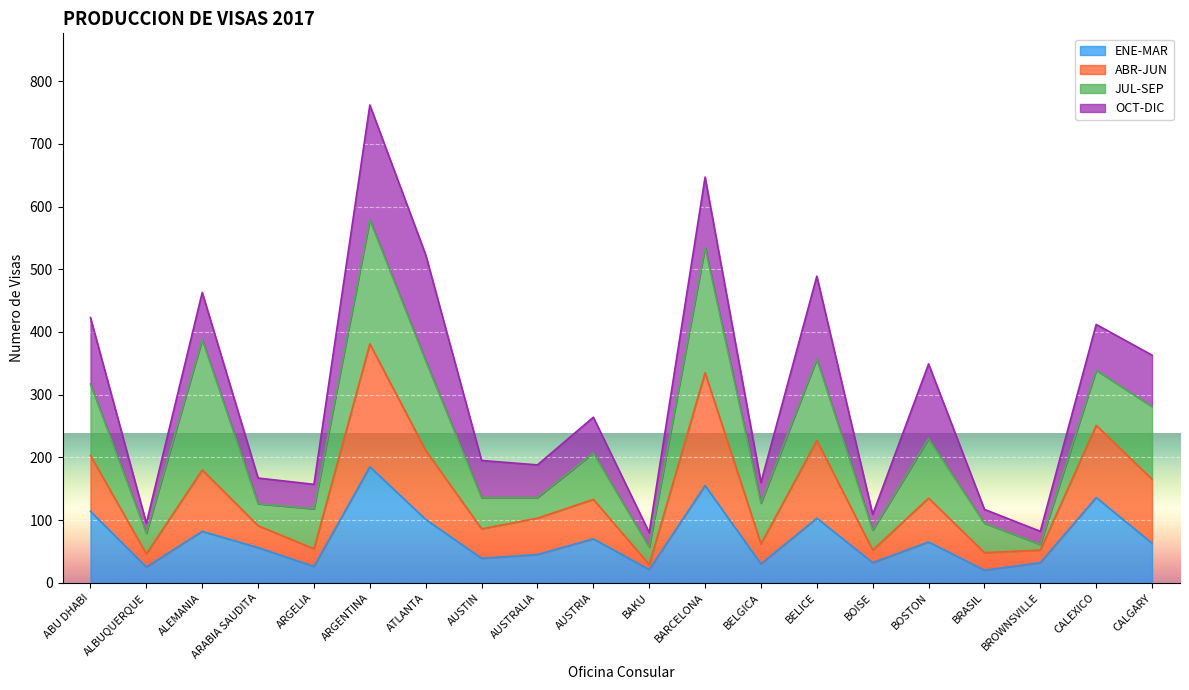

Which category has the highest value in the ENE-MAR series?

ARGENTINA